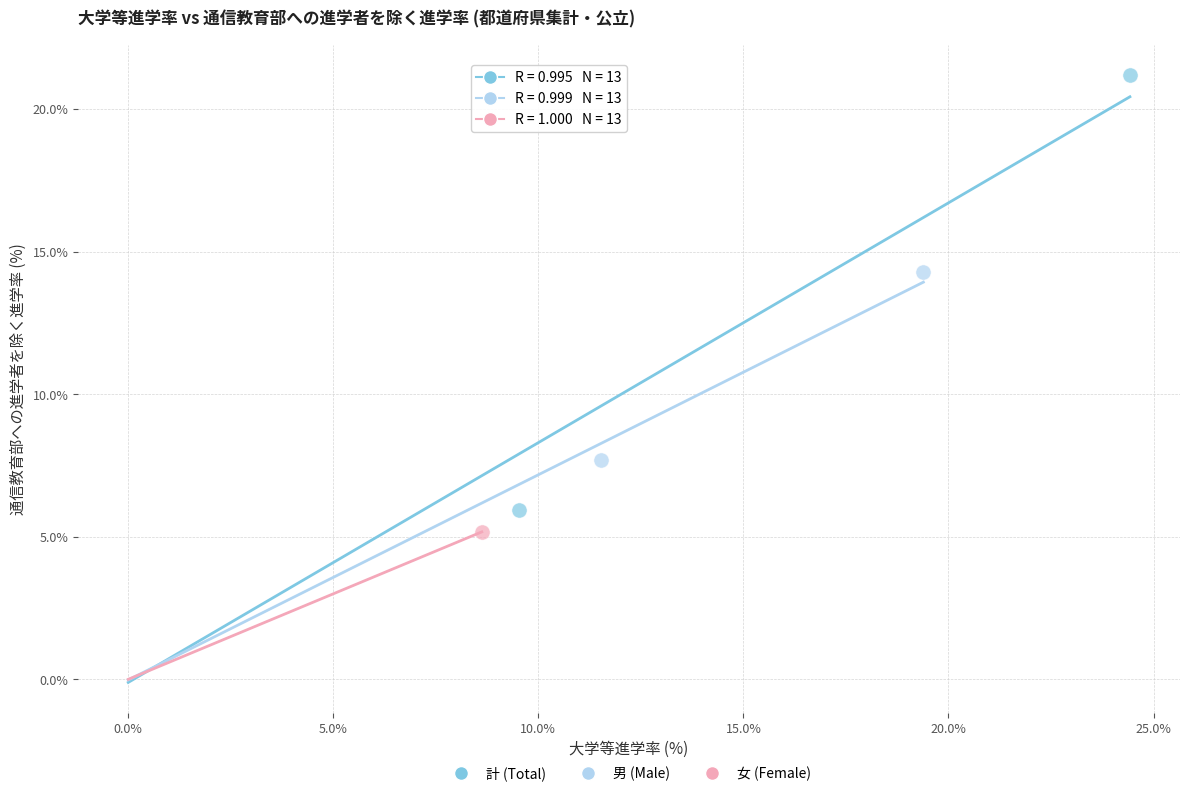

Which series reaches the maximum Y coordinate?

計 (Total)